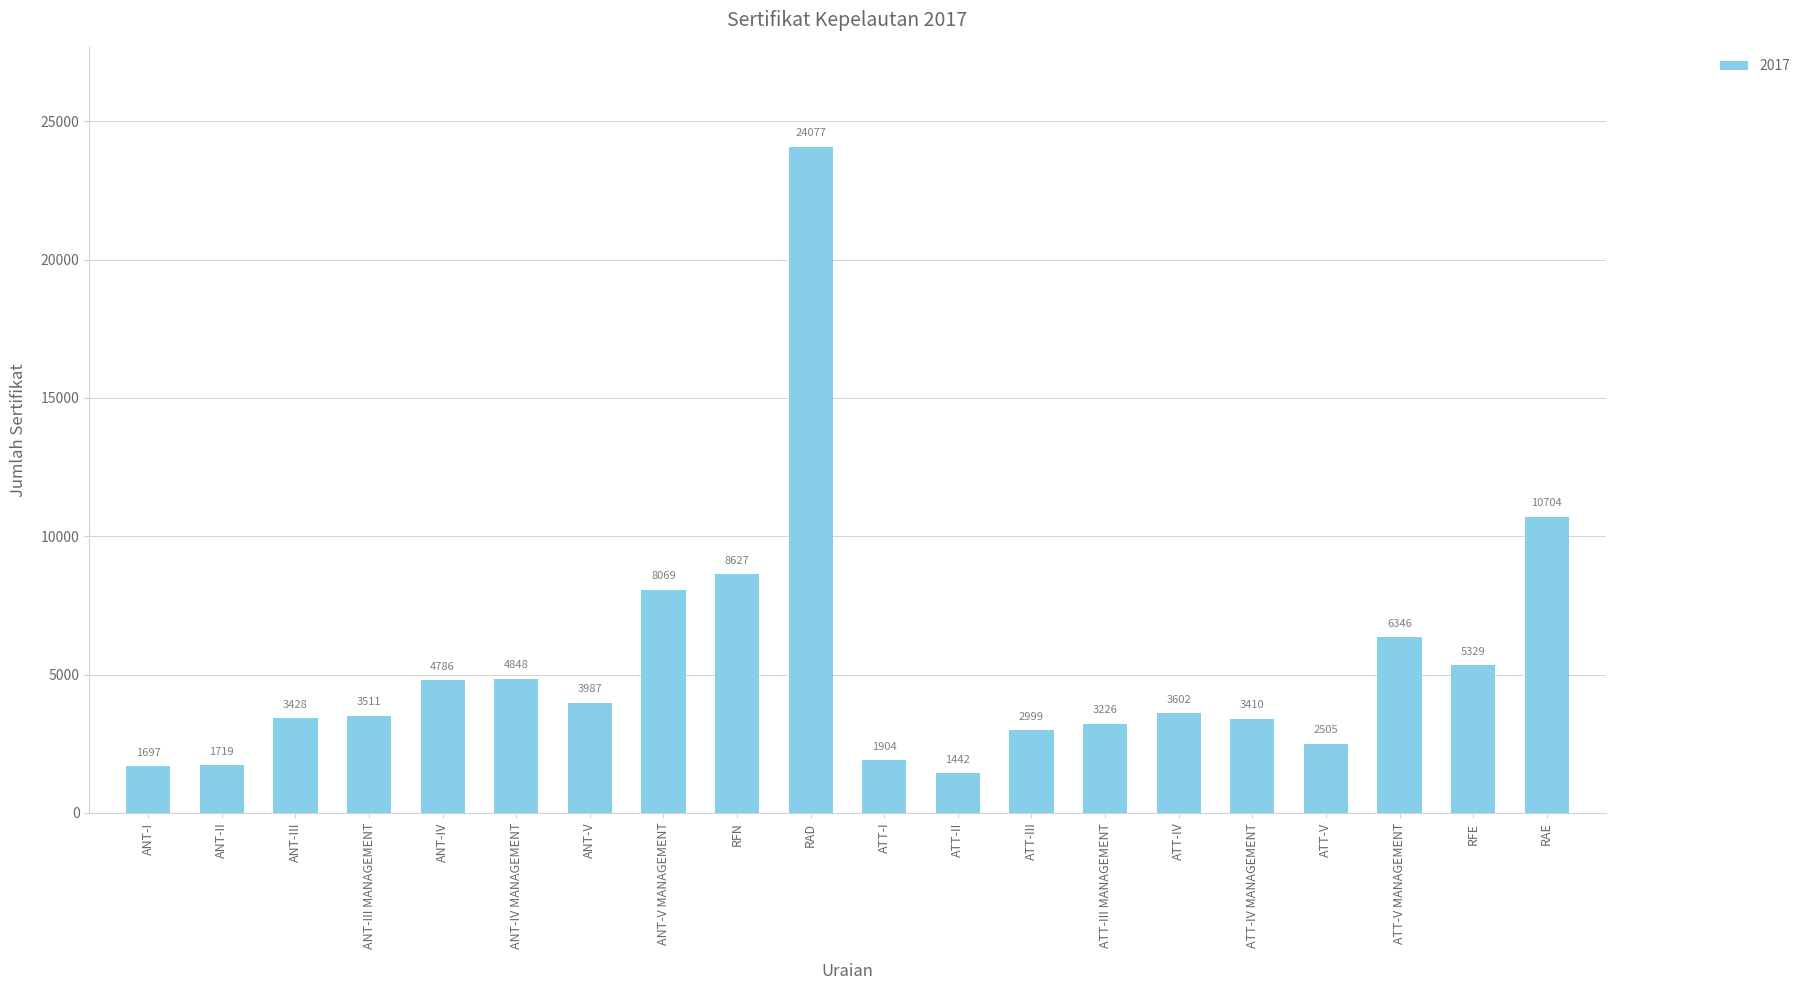

Between ATT-III and ATT-IV, which is larger?

ATT-IV